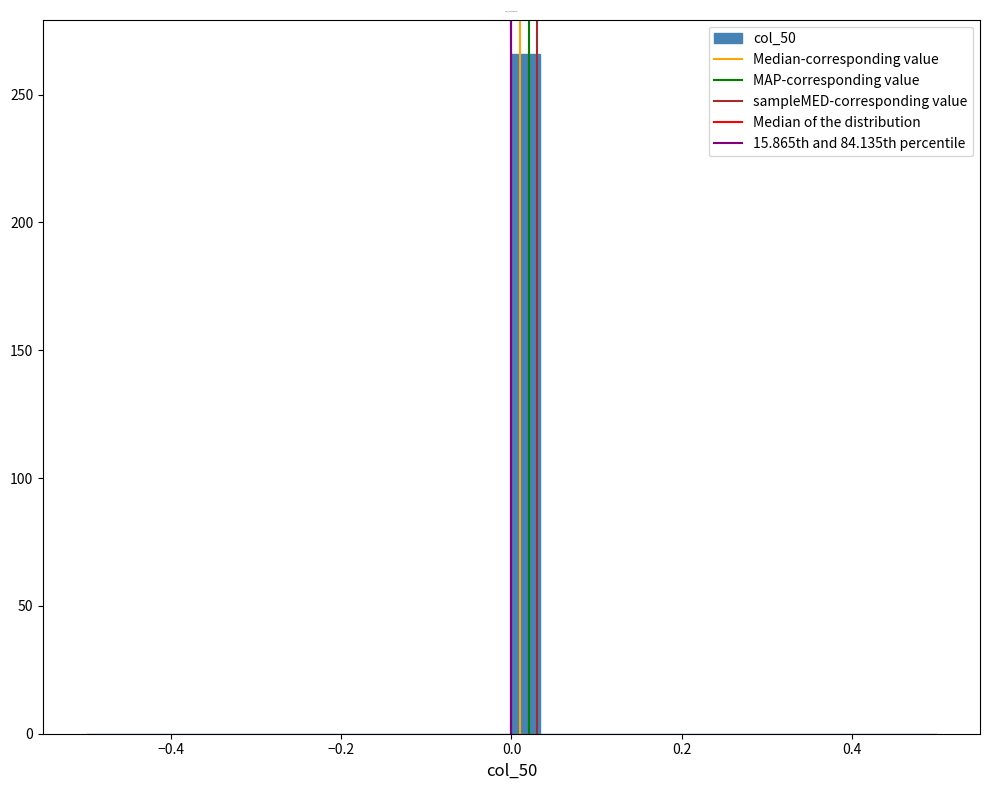

Around what value on the x-axis is the tallest bar? Give the approximate position of its centre, as read against the axis.

0.02